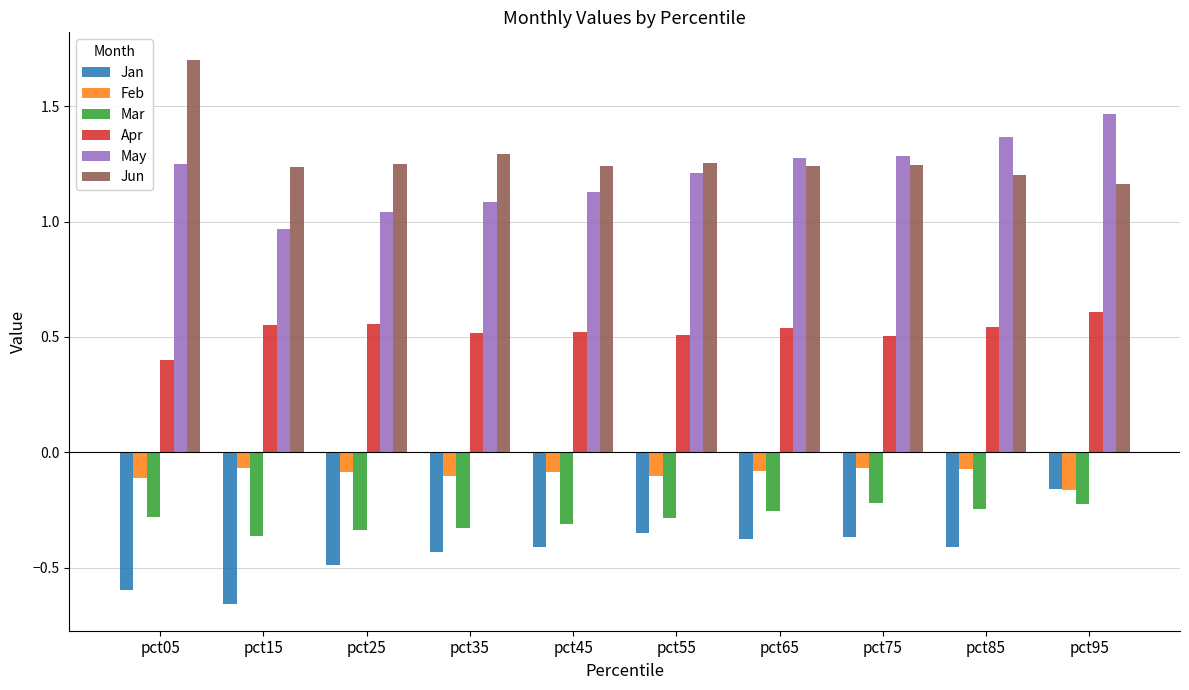

At which category does the chart reach its peak across all series?

pct05